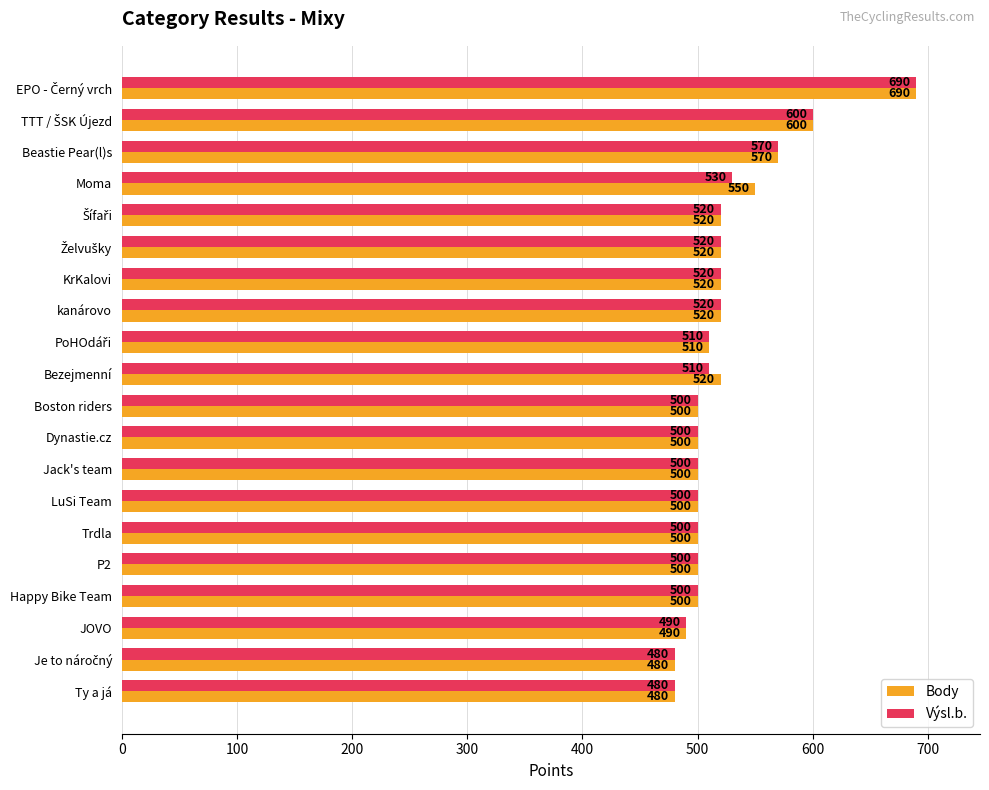

The Výsl.b. series shows 500 at P2. True or false?

True